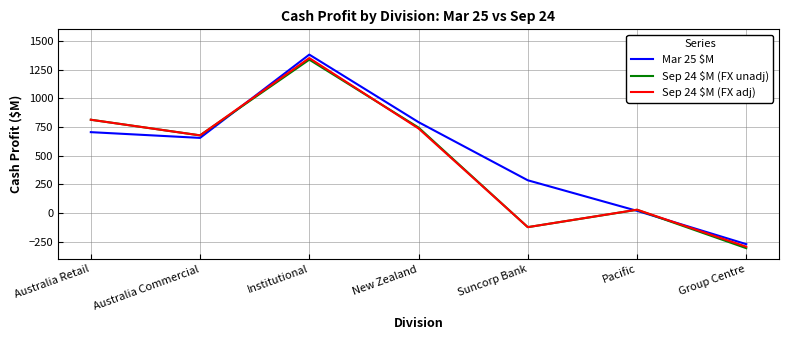

True or false: Sep 24 $M (FX unadj) has a value of 1190 at Australia Retail.

False